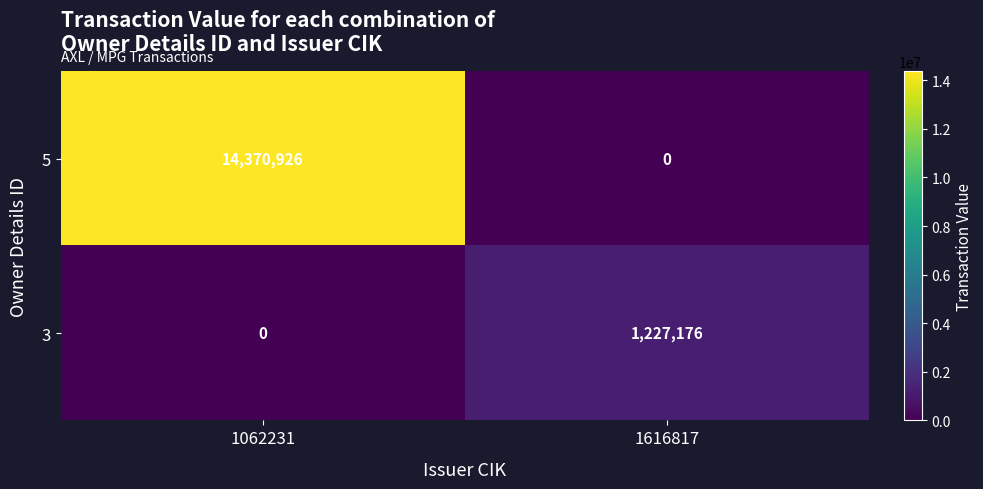

Which series has the largest total across all categories?

5